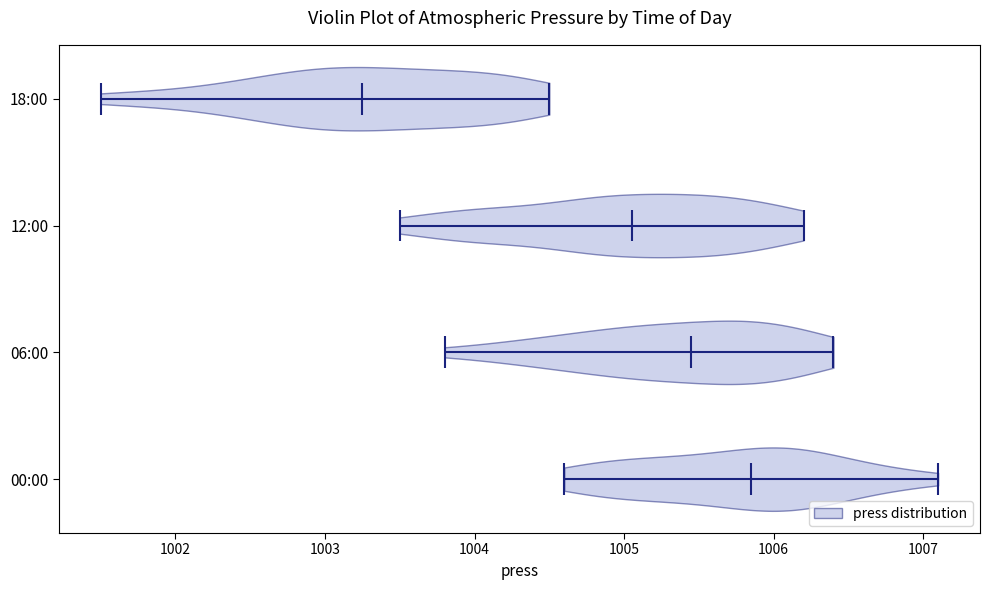

What is the lowest point the violin for 06:00 reaches on the x-axis? The values are not printed on the chart, so give them approximately, as read against the axis.

1003.8